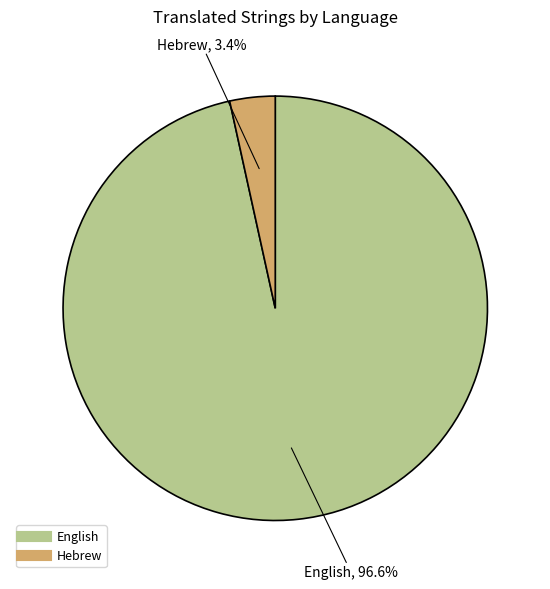

Rank the categories by value from highest to lowest.

English, Hebrew